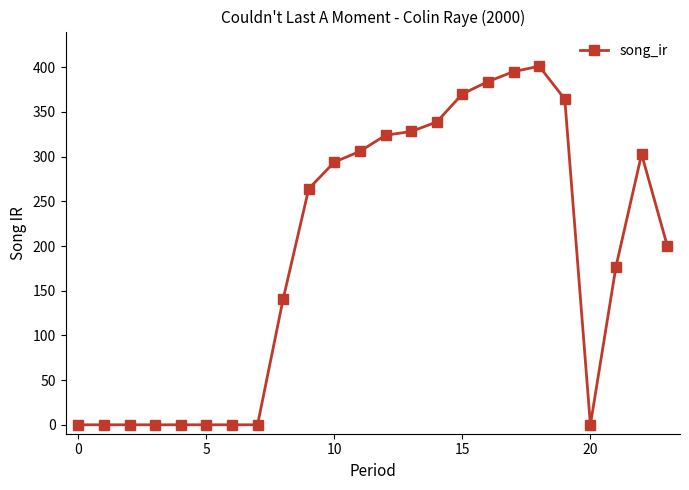

Does the chart display data point markers on the line(s)?

Yes